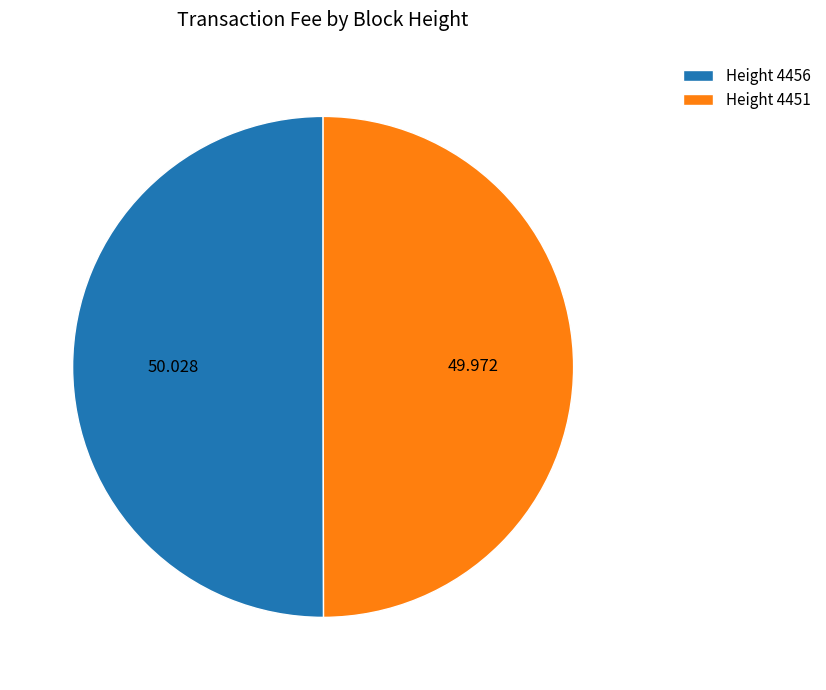

Count the number of slices in the pie.

2